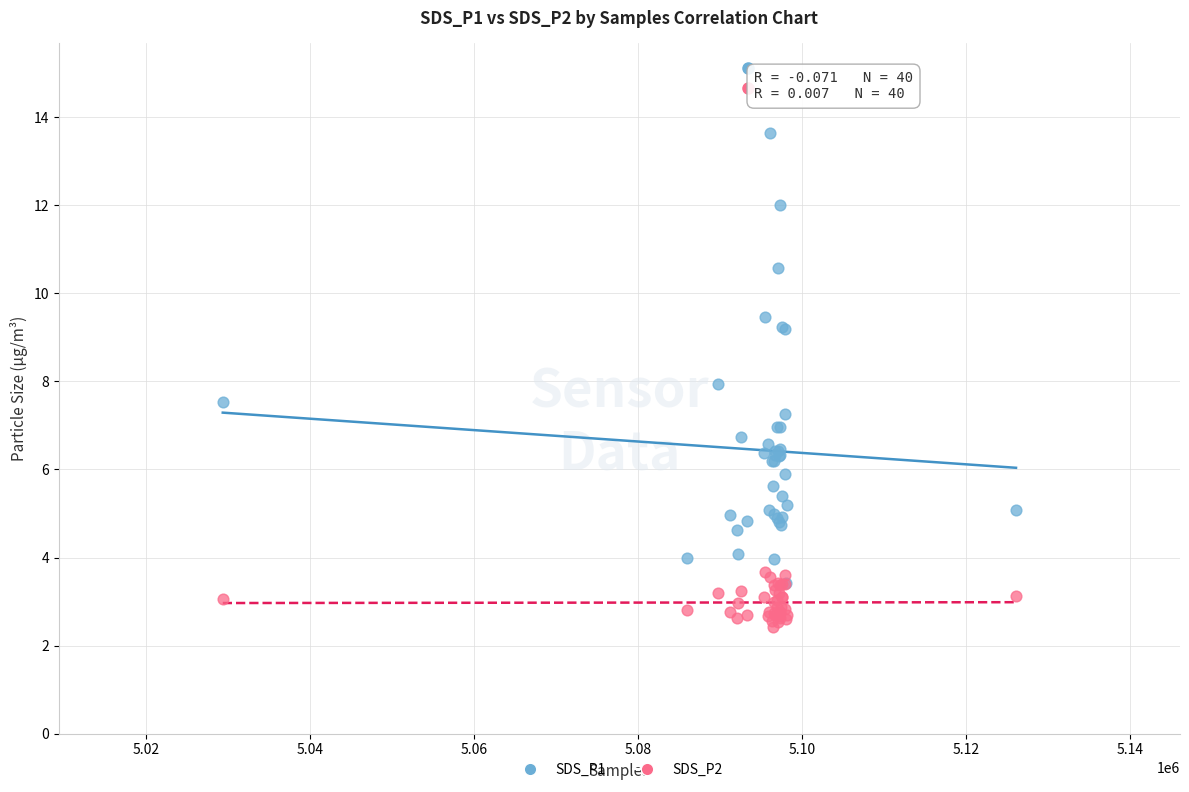

What are all the series names shown in the legend?

SDS_P1, SDS_P2